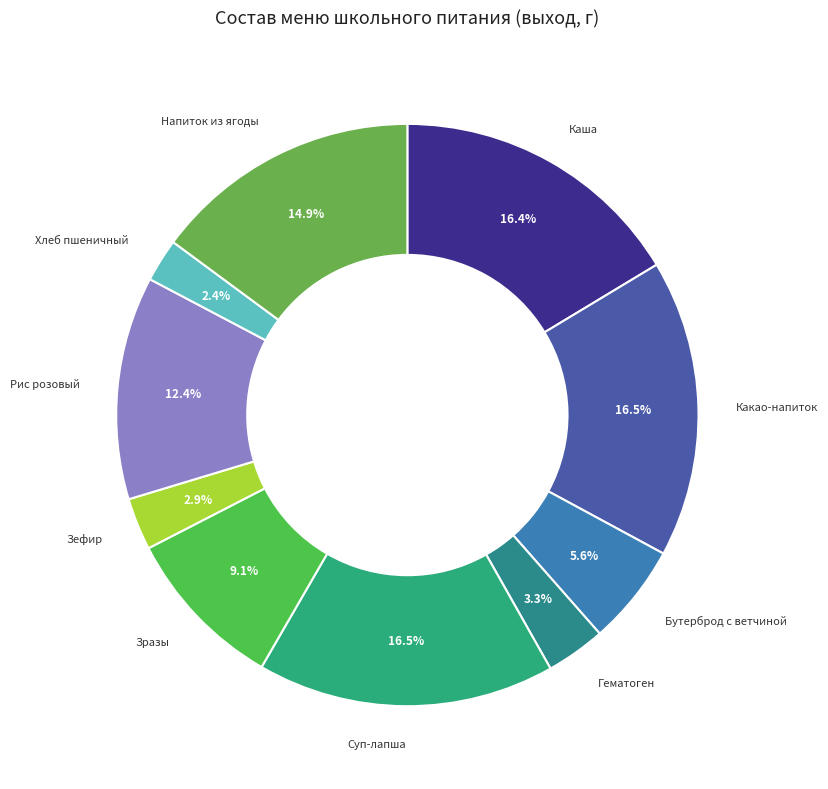

How many slices are in this pie chart?

10